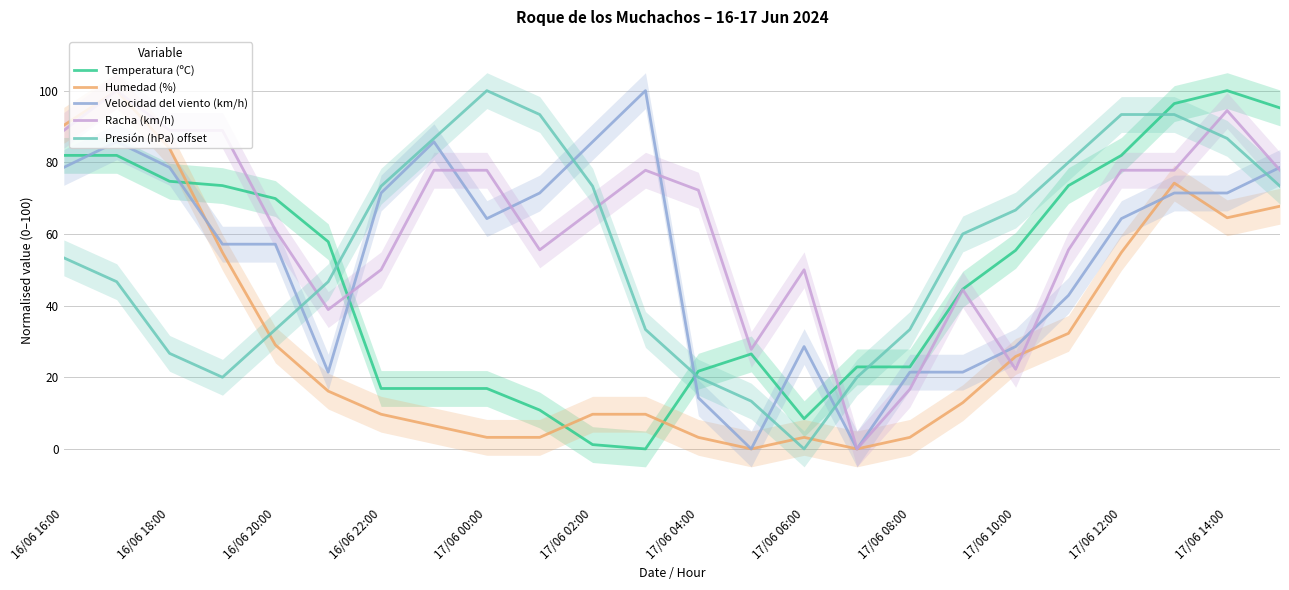

What is the maximum value for Humedad (%)?

100.0